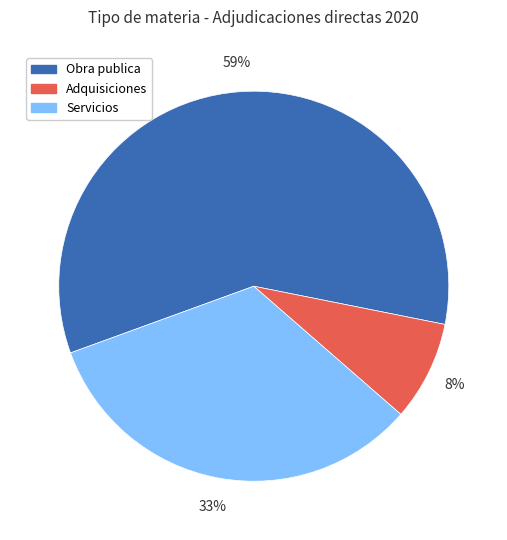

Does any single category account for the majority?

Yes